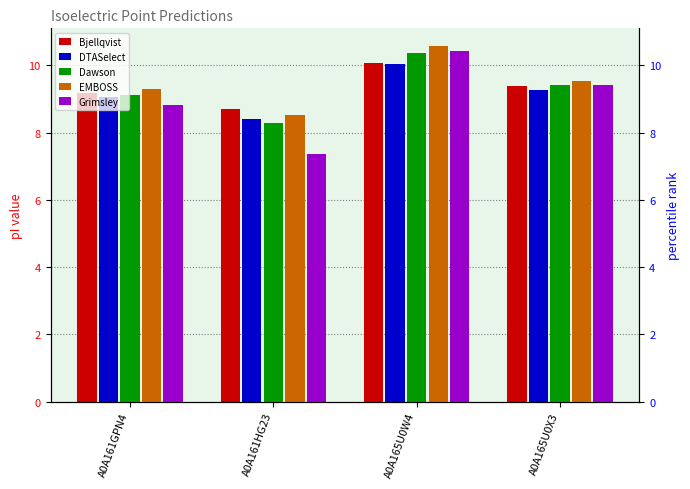

Reading right to left, extract all data points from this chart.

Bjellqvist: A0A165U0X3=9.4	A0A165U0W4=10.1	A0A161HG23=8.7	A0A161GPN4=9.2
DTASelect: A0A165U0X3=9.3	A0A165U0W4=10.0	A0A161HG23=8.4	A0A161GPN4=9.0
Dawson: A0A165U0X3=9.4	A0A165U0W4=10.4	A0A161HG23=8.3	A0A161GPN4=9.1
EMBOSS: A0A165U0X3=9.5	A0A165U0W4=10.6	A0A161HG23=8.5	A0A161GPN4=9.3
Grimsley: A0A165U0X3=9.4	A0A165U0W4=10.4	A0A161HG23=7.4	A0A161GPN4=8.8